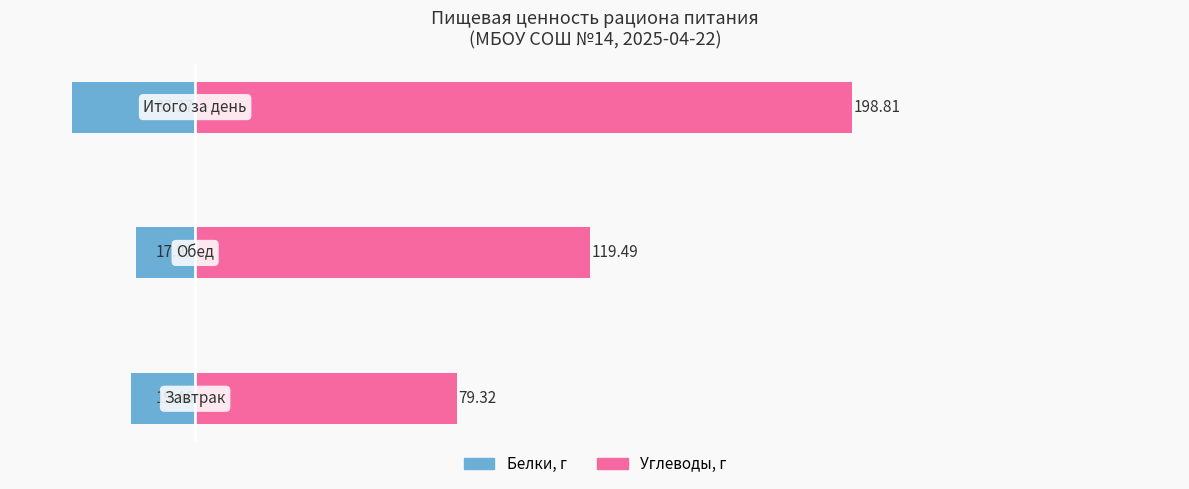

What is the difference between the maximum and minimum values in the Белки series?

19.5